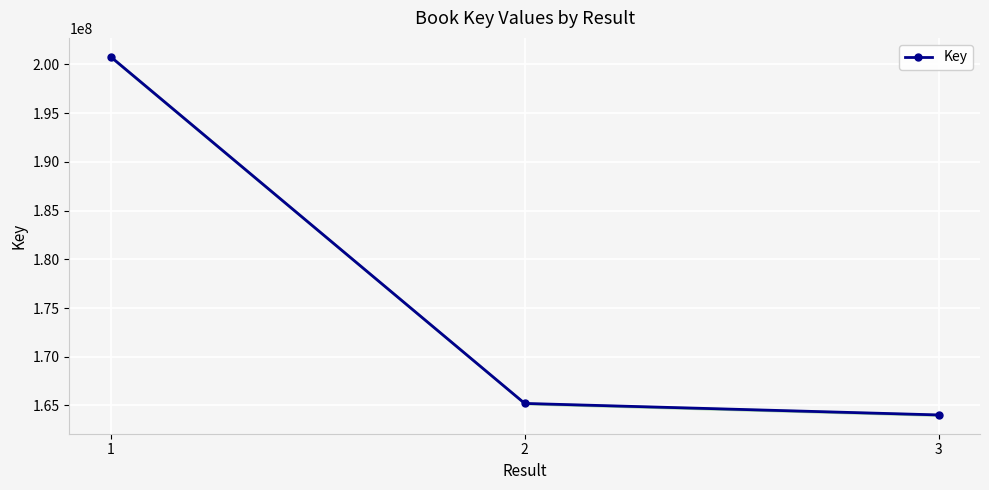

What is the change in value from 2 to 3?

-1181077